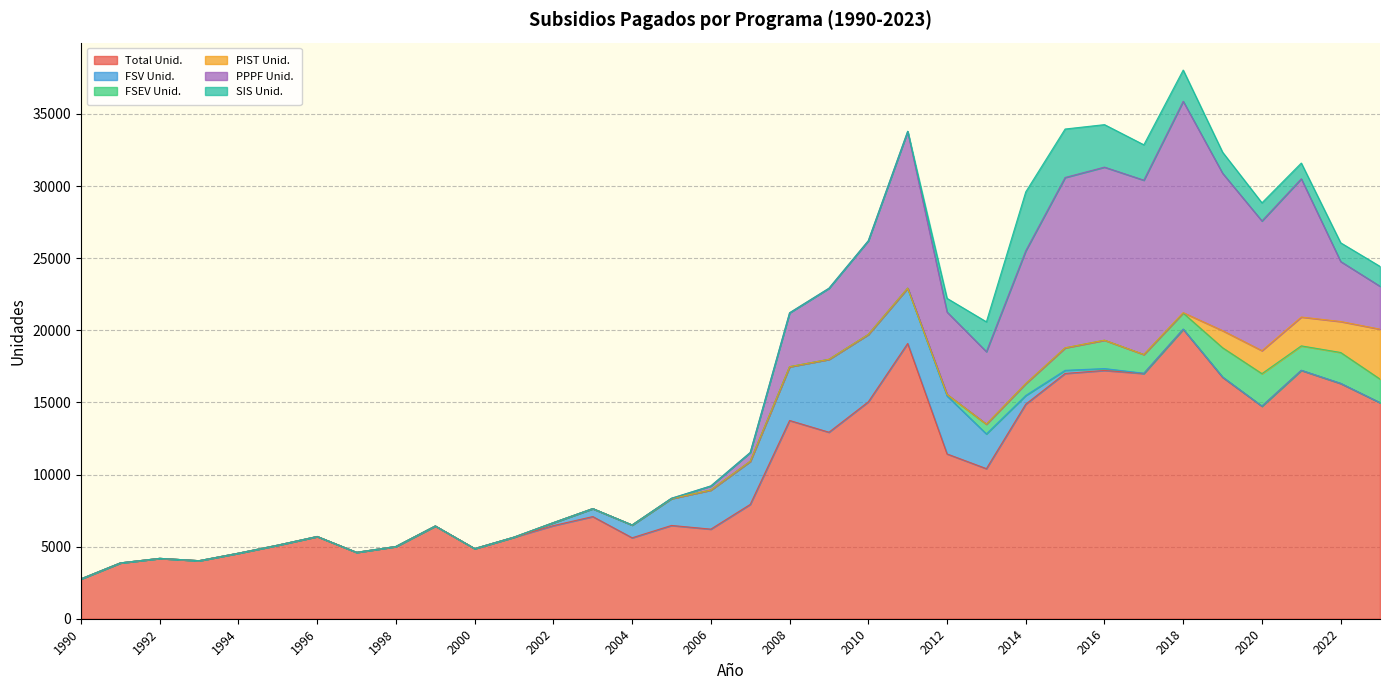

What are all the series names shown in the legend?

Total Unid., FSV Unid., FSEV Unid., PIST Unid., PPPF Unid., SIS Unid.